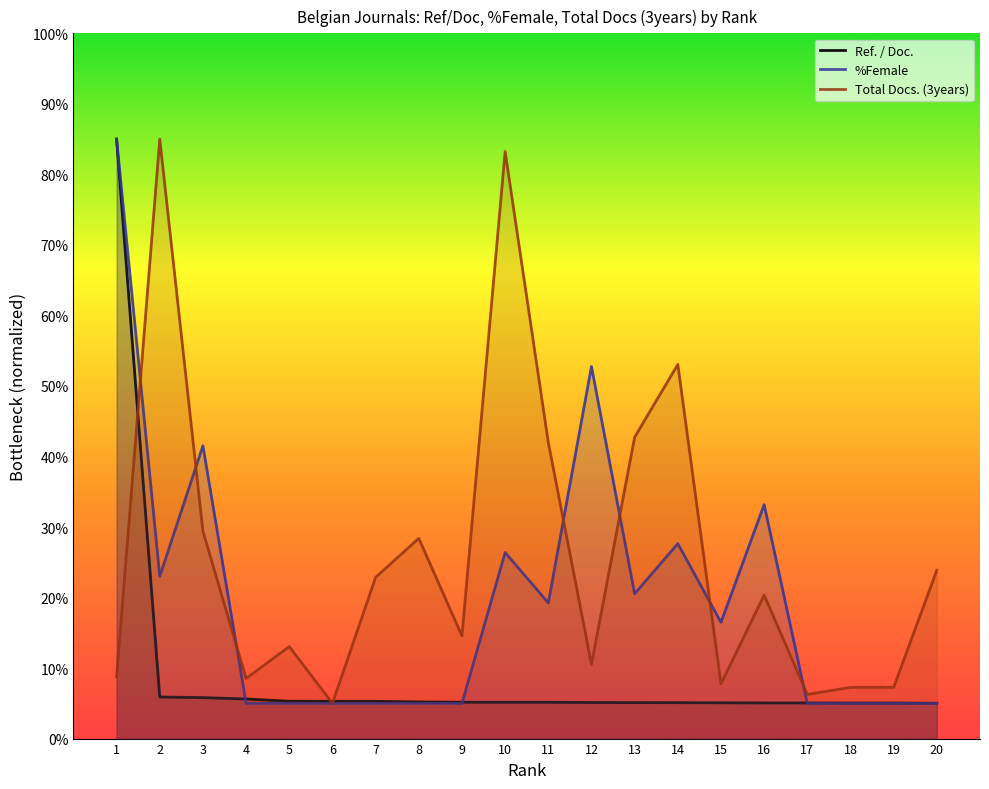

The value of %Female at 6 is 5.0. True or false?

True